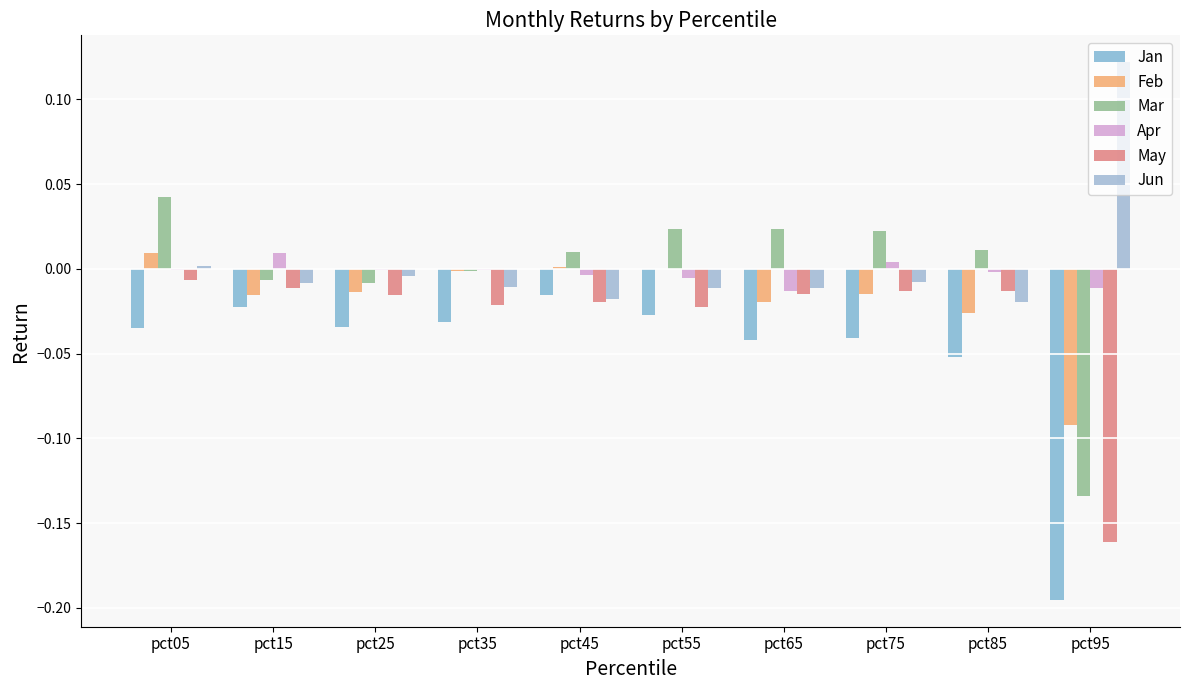

Where does the Feb series first go above 0?

pct05